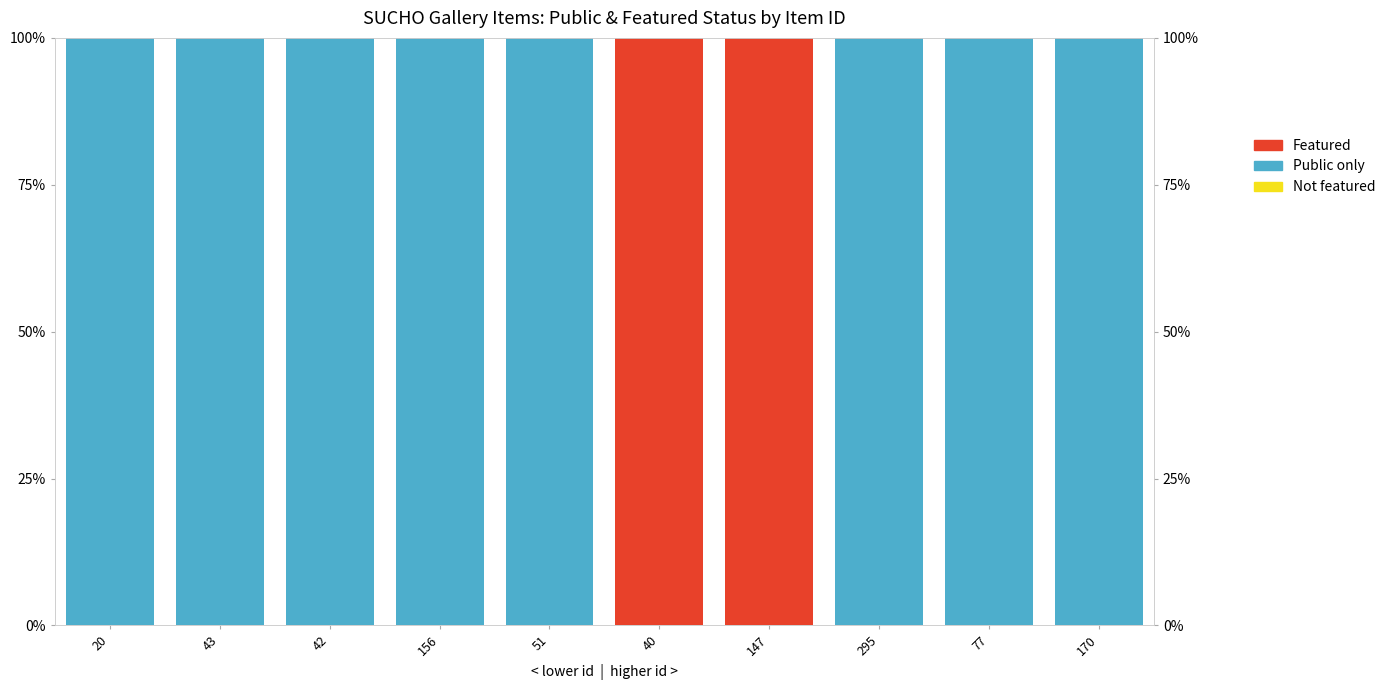

What is the label of the 10th bar from the left?

170